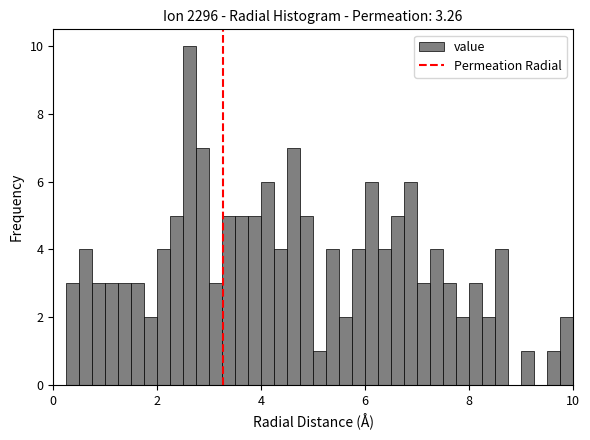

Around what value on the x-axis is the tallest bar? Give the approximate position of its centre, as read against the axis.

2.6